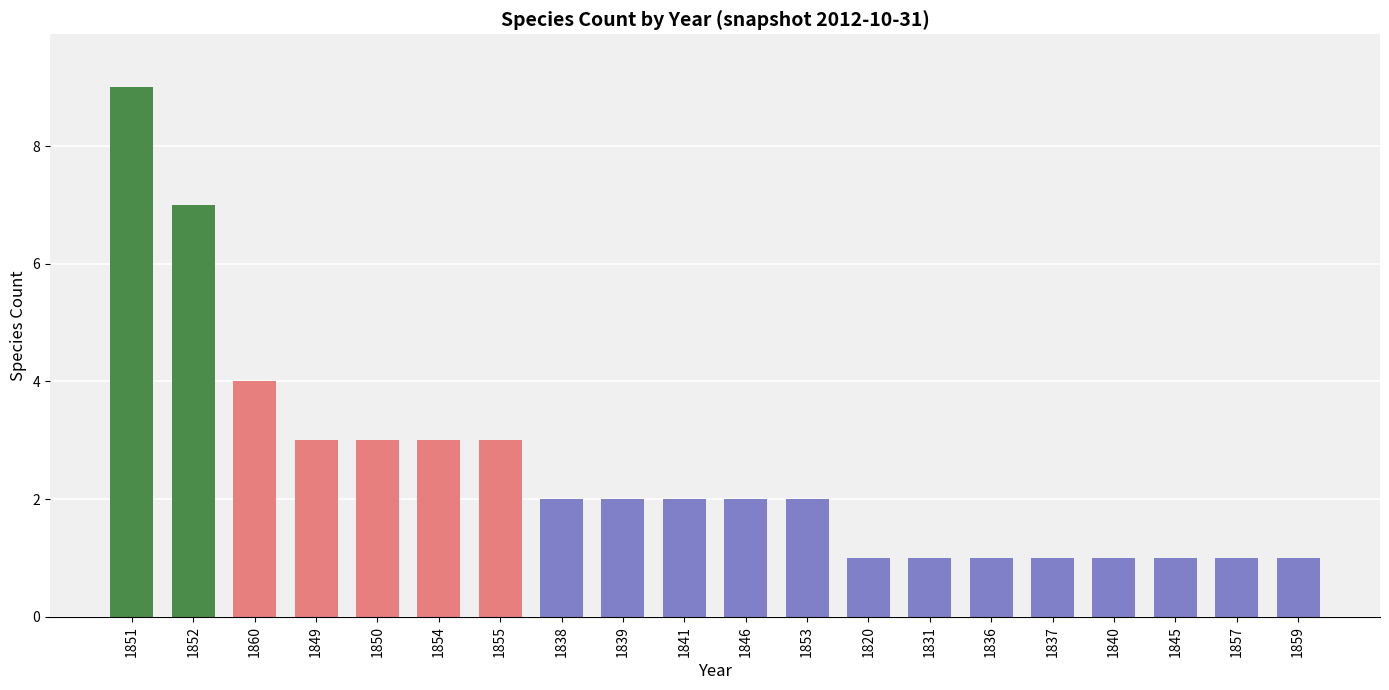

Read the value at 1839.

2